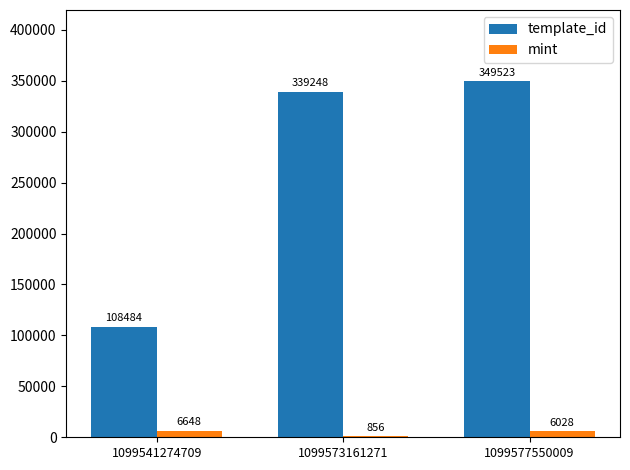

Which category has the highest value across all series?

1099577550009